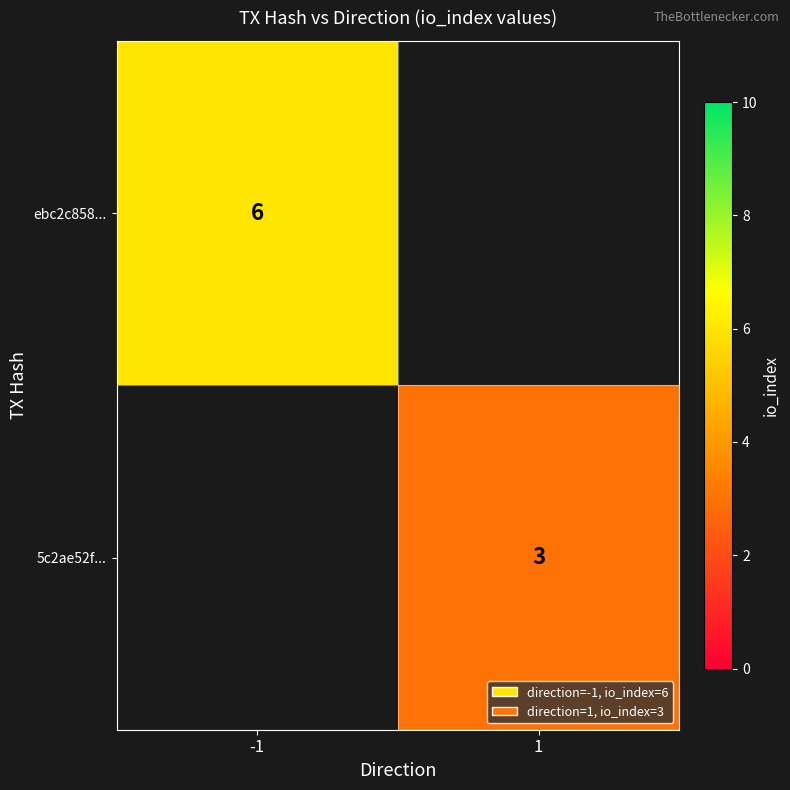

Count the number of data series in this chart.

2